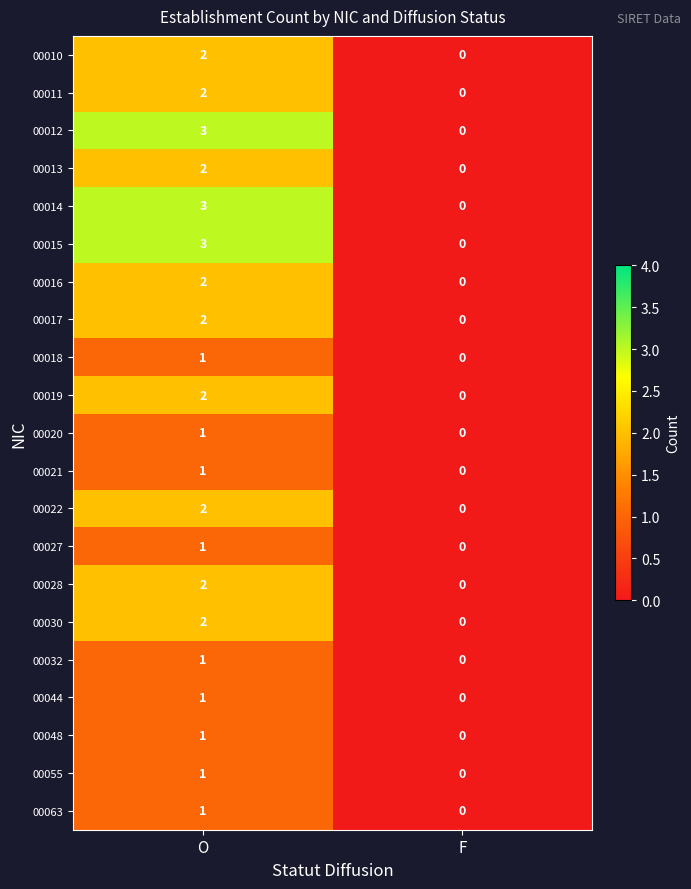

At which category is the sum across all series the highest?

O